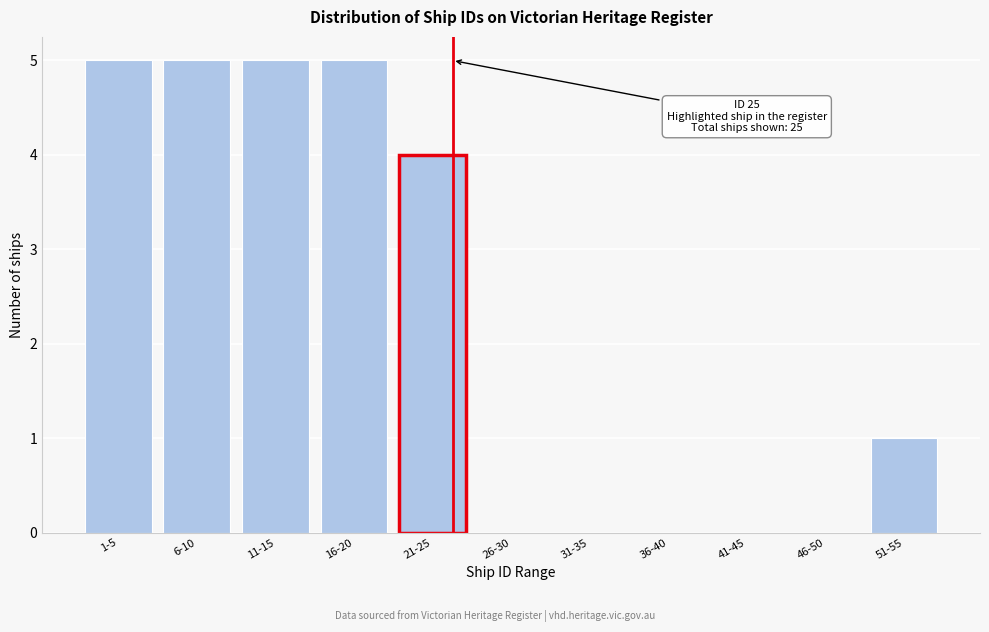

Reading left to right, transcribe all the data shown in this chart.

1-5=5	6-10=5	11-15=5	16-20=5	21-25=4	26-30=0	31-35=0	36-40=0	41-45=0	46-50=0	51-55=1